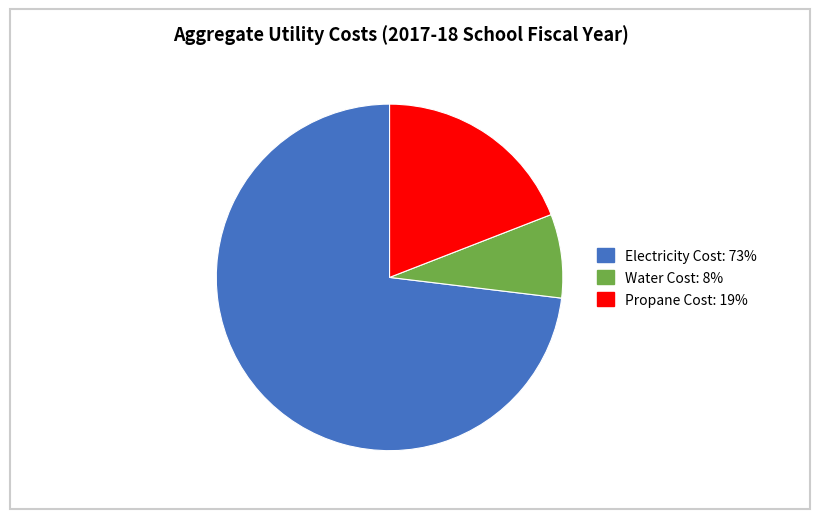

Is there any slice that represents more than half of the pie?

Yes